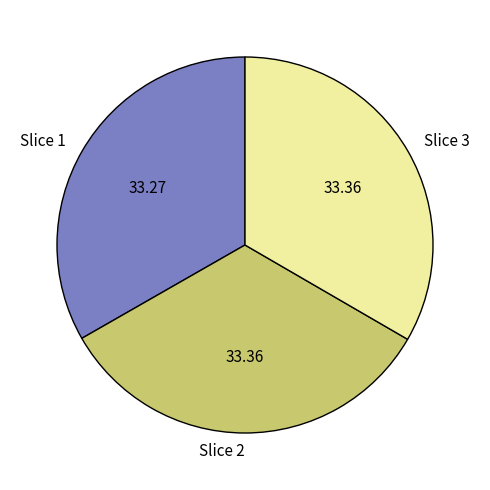

How many slices are in this pie chart?

3